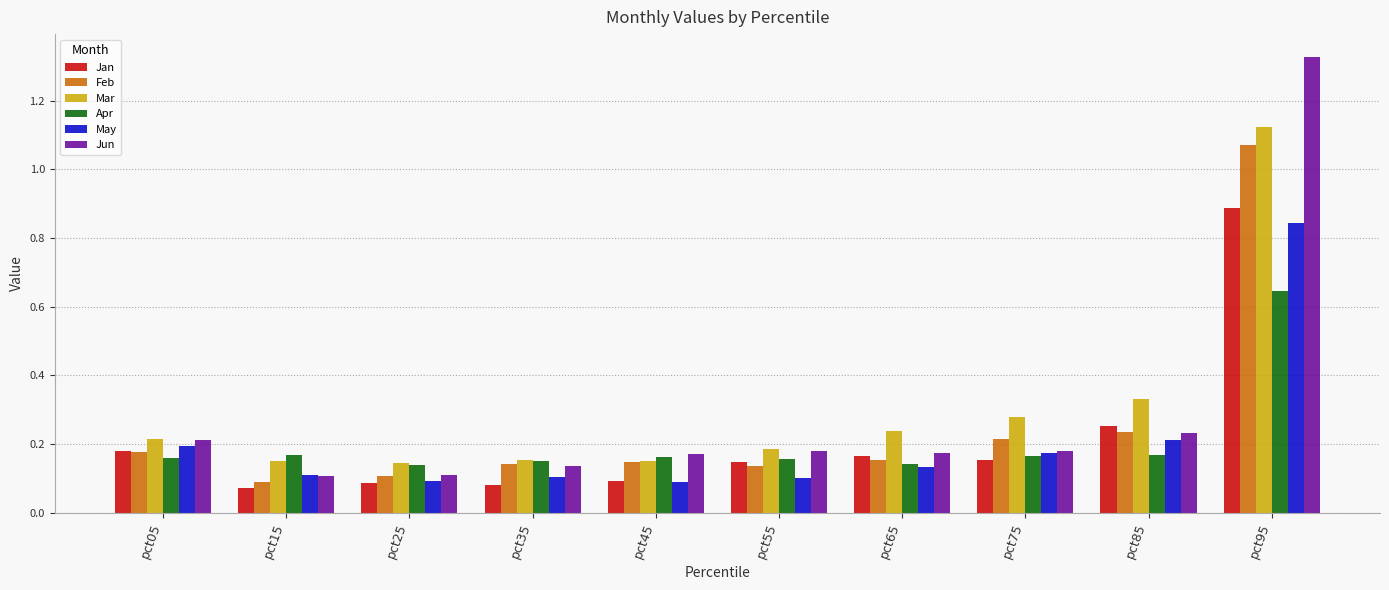

Does the chart contain any negative values?

No